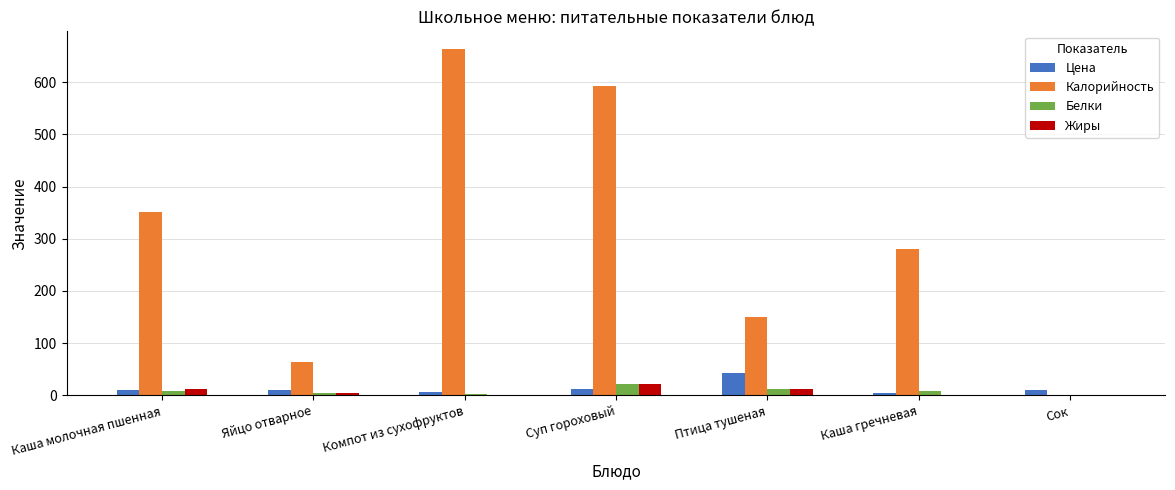

Is it true that Калорийность equals 150.0 at Птица тушеная?

True